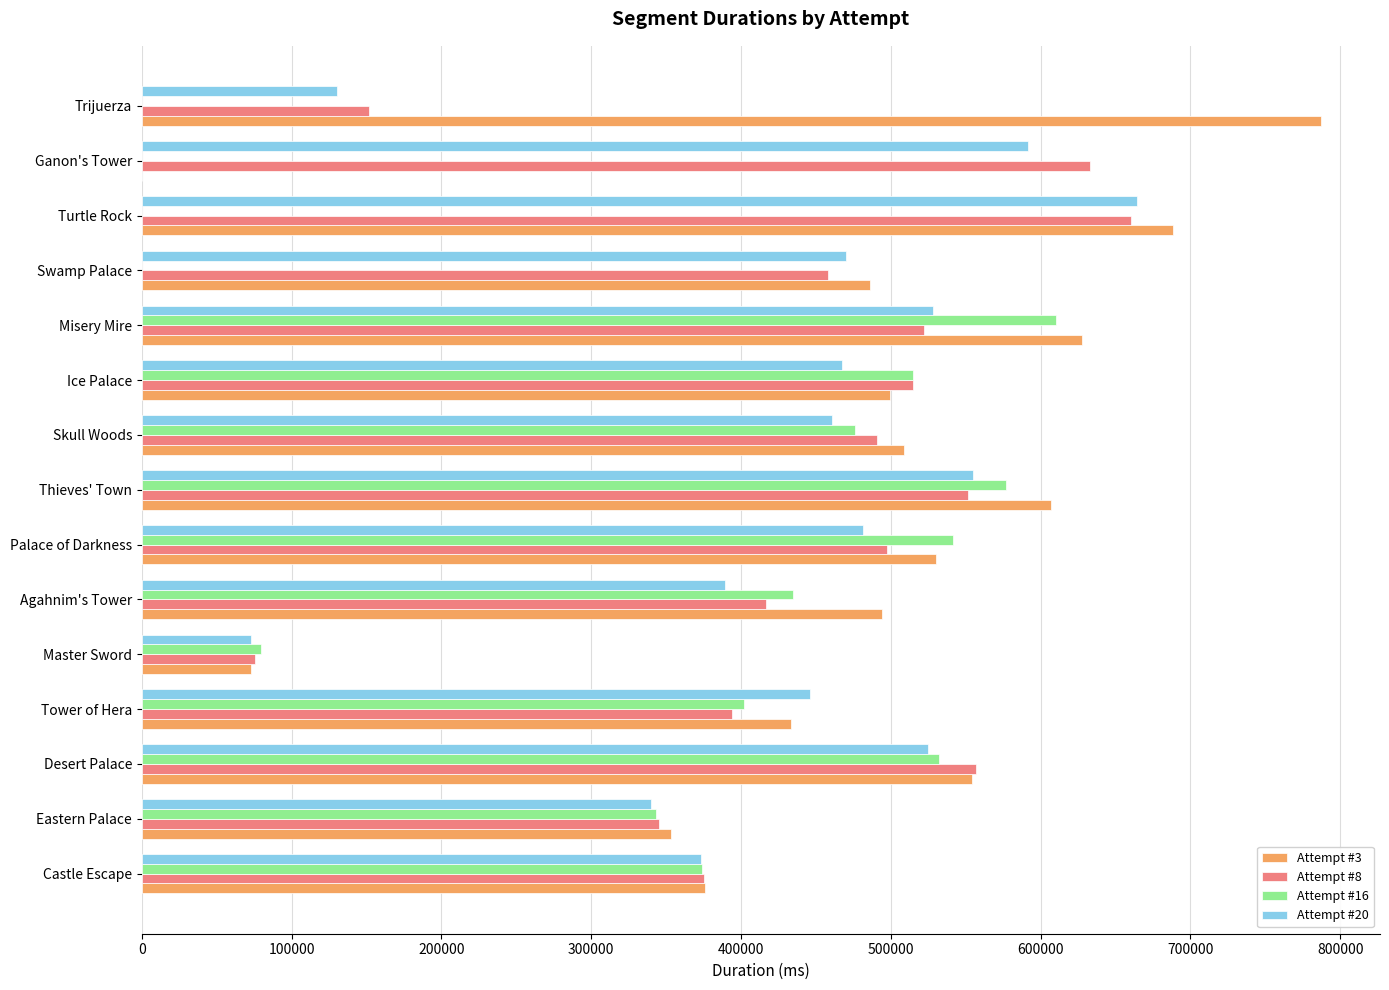

What is the average value of the Attempt #16 series?

325702